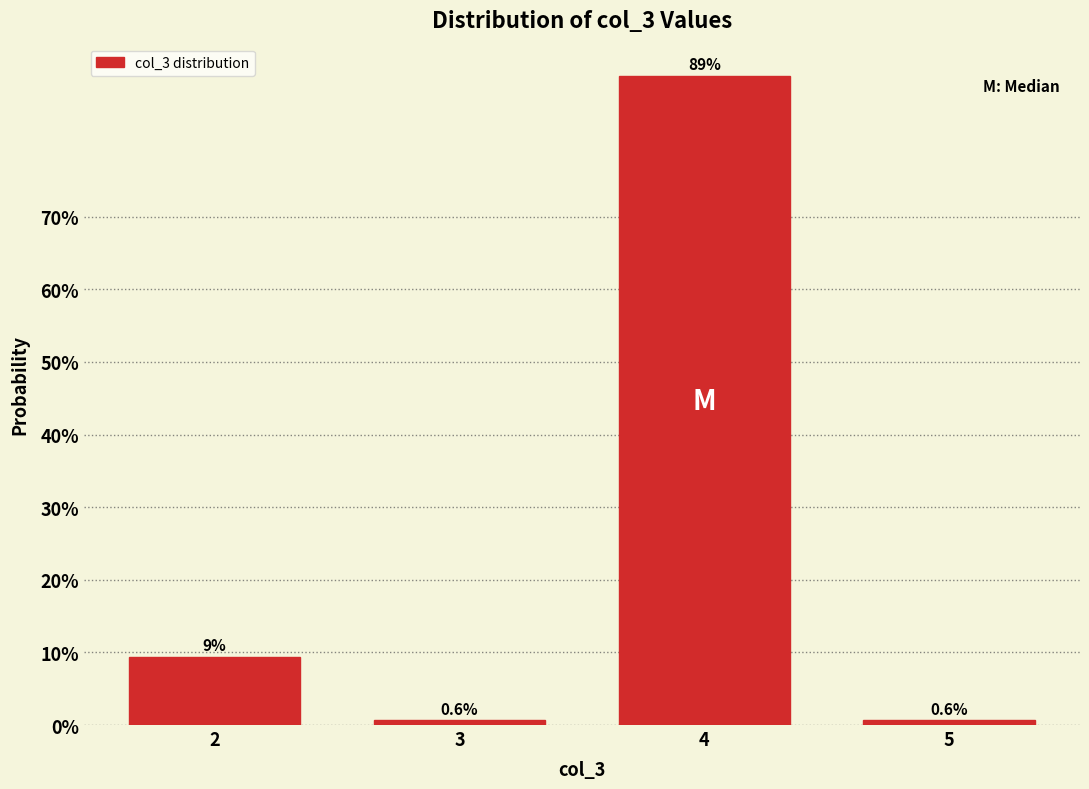

Reading left to right, list all the values displayed in this chart.

2=9.4	3=0.6	4=89.4	5=0.6